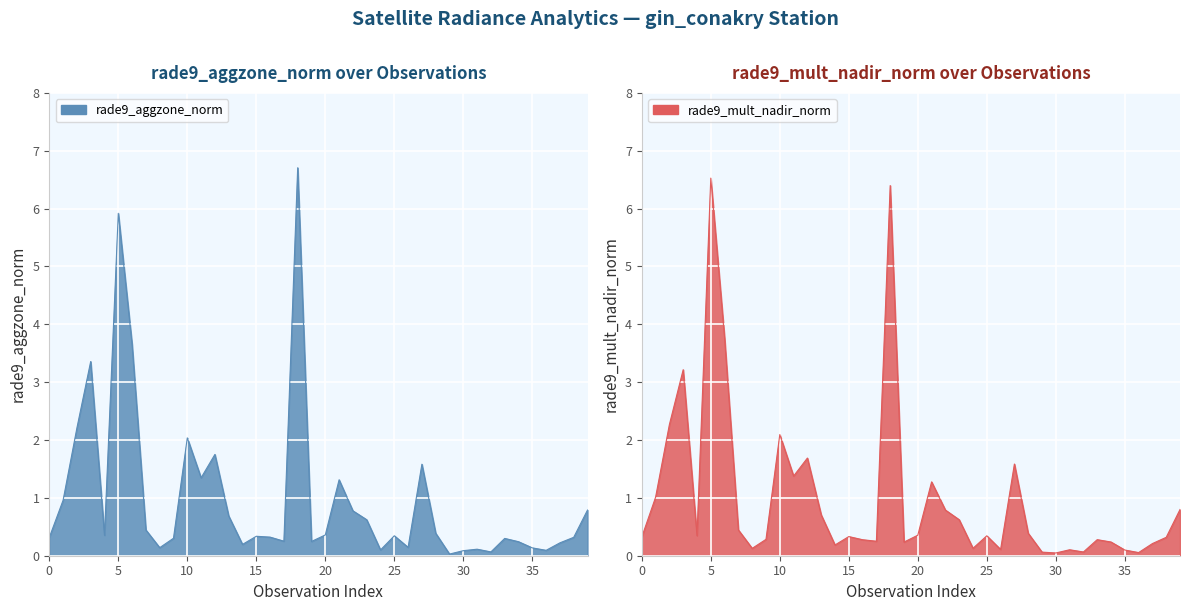

How many intersections are there between rade9_aggzone_norm and rade9_mult_nadir_norm?

10